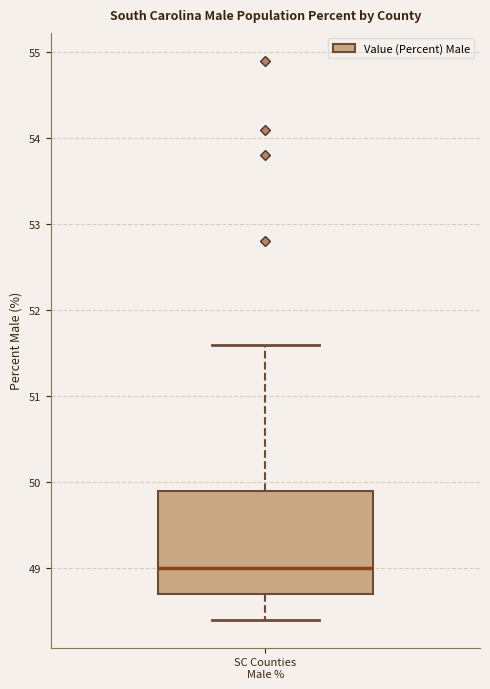

Transcribe this box plot: give where the median line is, the range the box spans, and where the two whiskers end, as read against the y-axis. The values are not printed on the chart, so give them approximately, as read against the axis.

median 49.0, box 48.7 to 49.9, whiskers 48.4 to 51.6